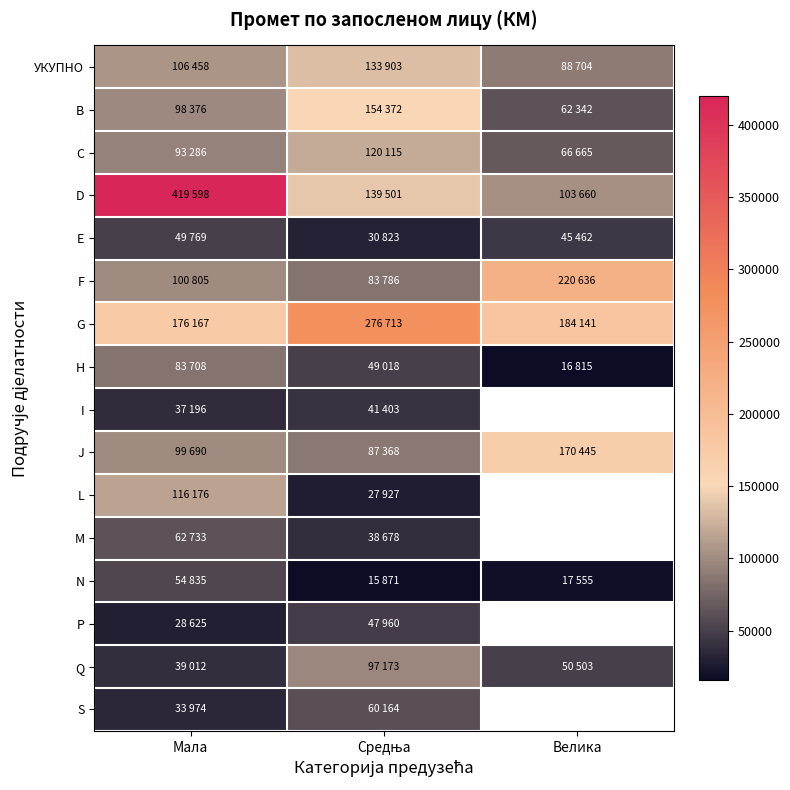

List the series in order of their peak value, highest first.

D, G, F, J, B, УКУПНО, C, L, Q, H, М, S, N, E, P, I